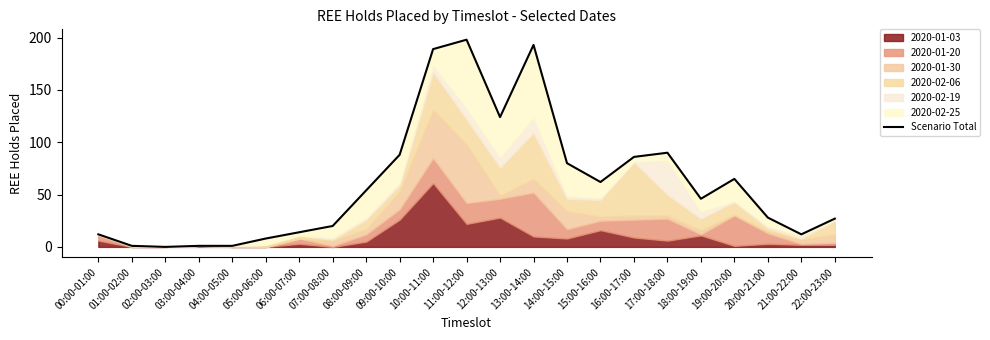

How many interior local valleys (lower than both neighbors) does the data have?

5